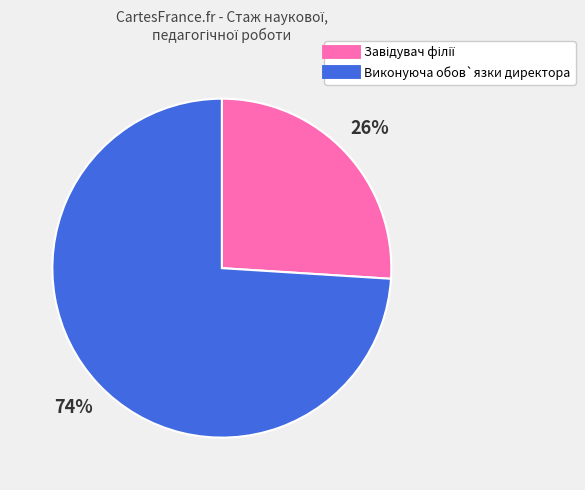

To the nearest percent, what is the difference between the largest and smallest slice percentages?

48%